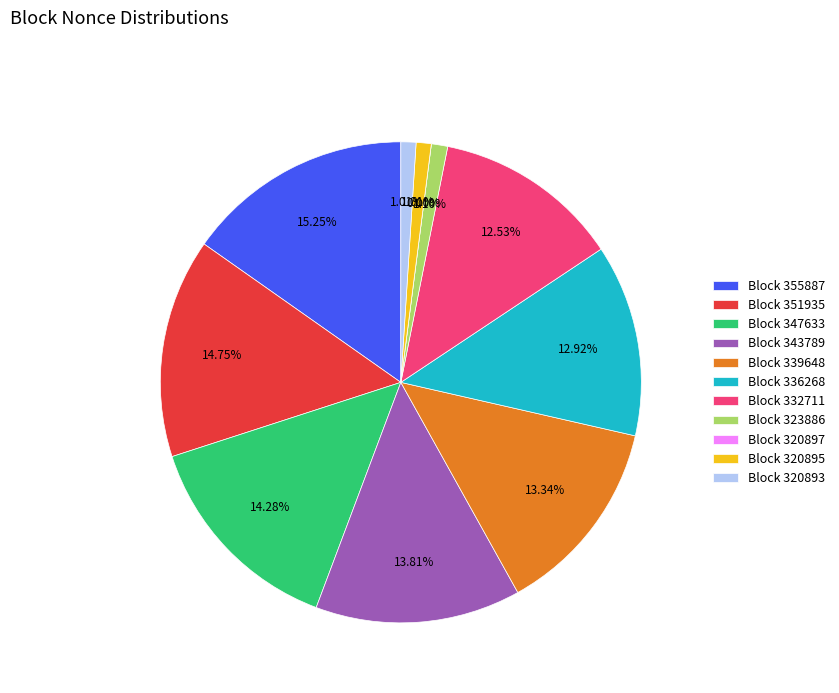

The 351935 slice represents 15% of the pie. True or false?

True